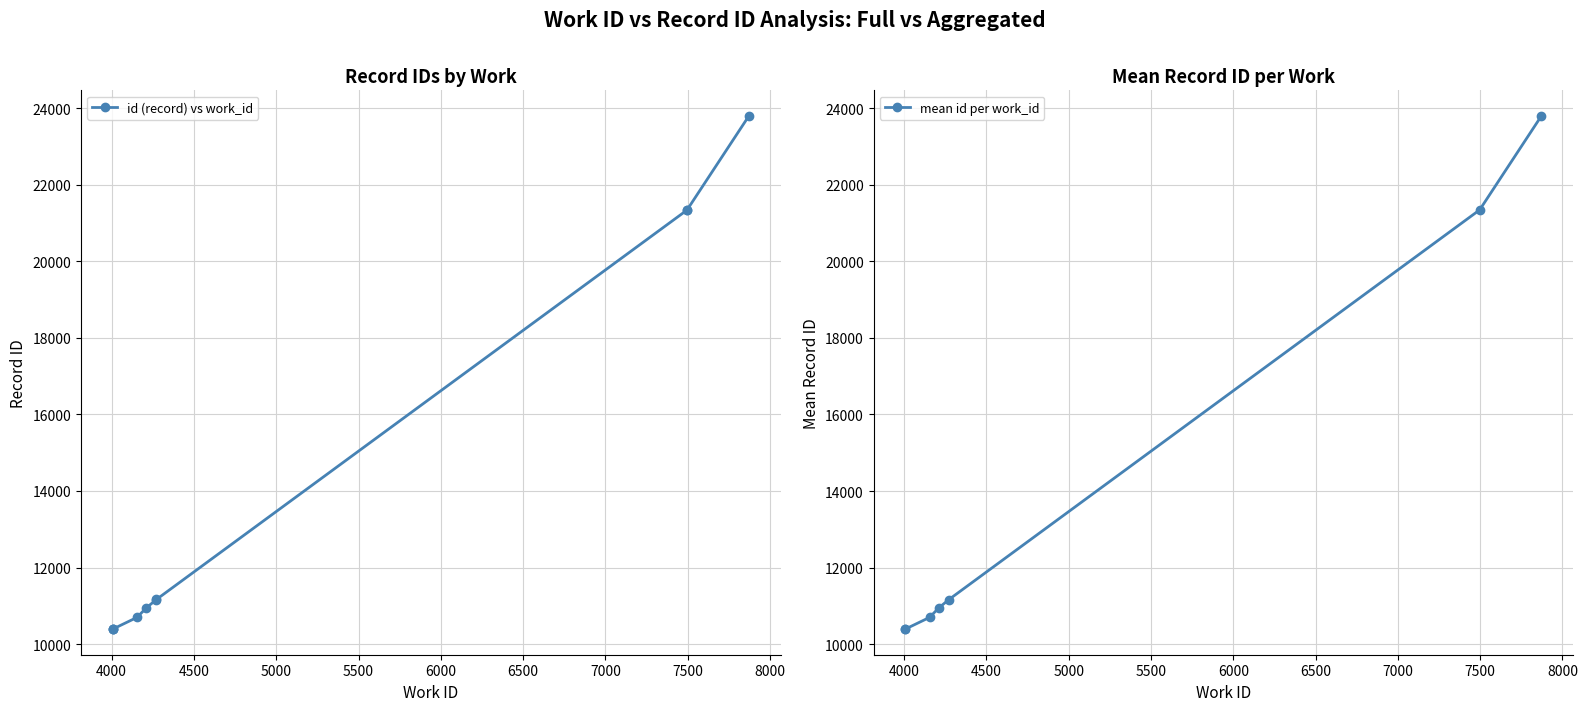

True or false: the data shows 21349 at 7497.

True